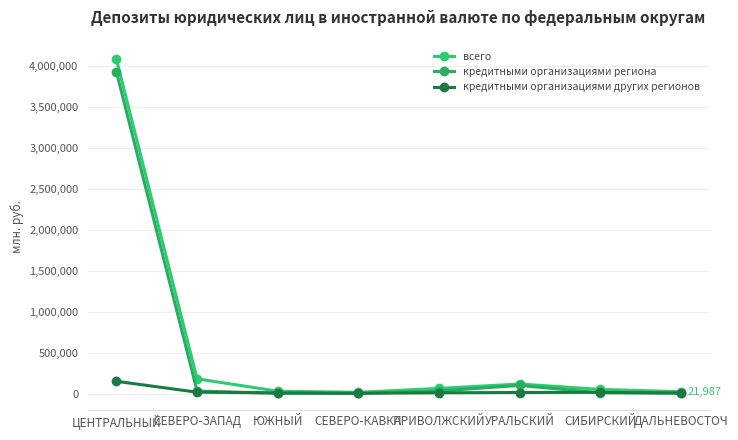

At which label does всего first exceed 62485?

ЦЕНТРАЛЬНЫЙ